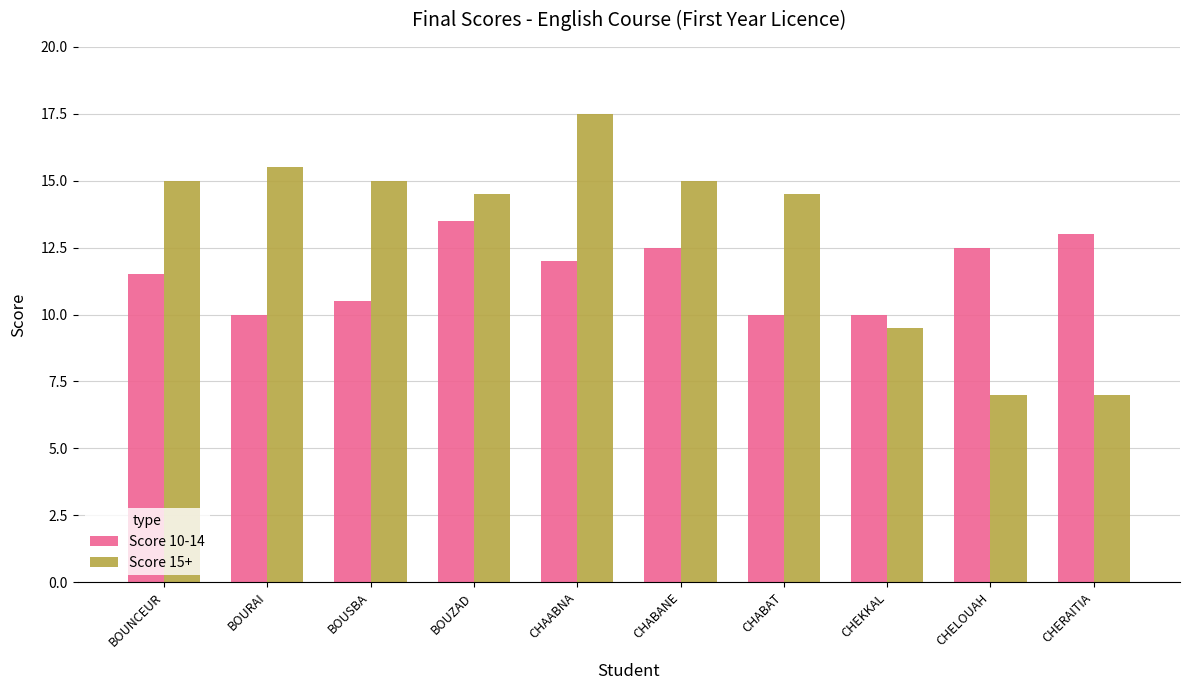

What is the label of the 8th bar from the right?

BOUSBA